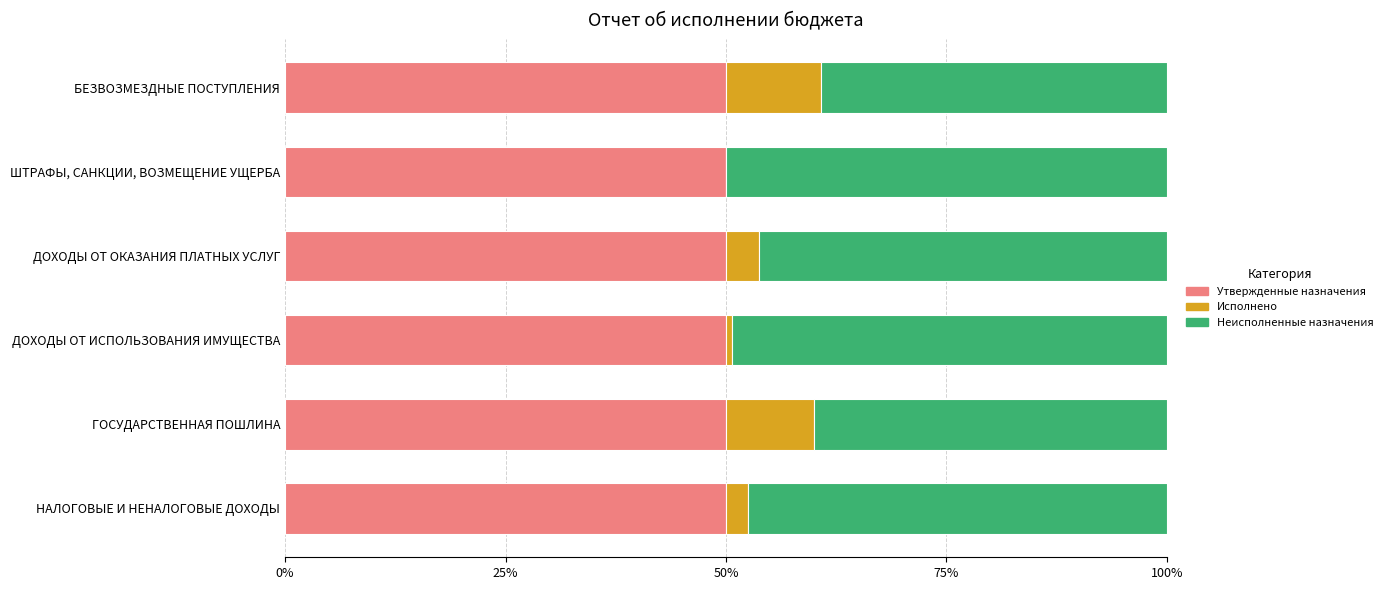

What is the maximum value for Утвержденные назначения?

50.0